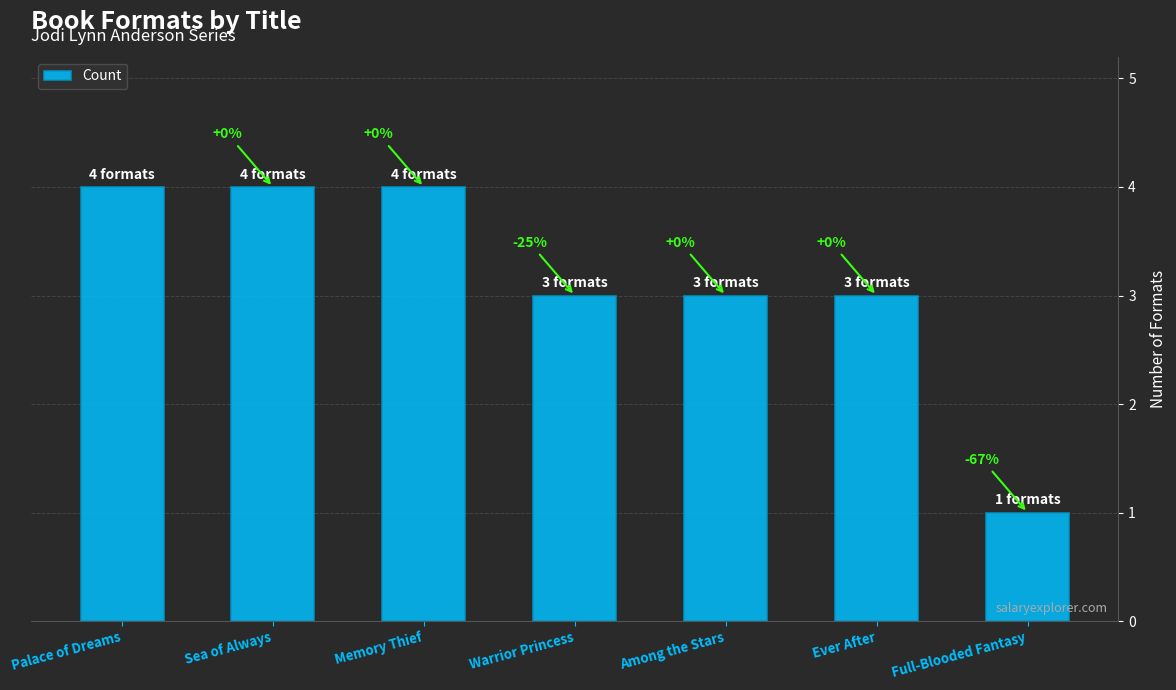

How many bars are there in total?

7